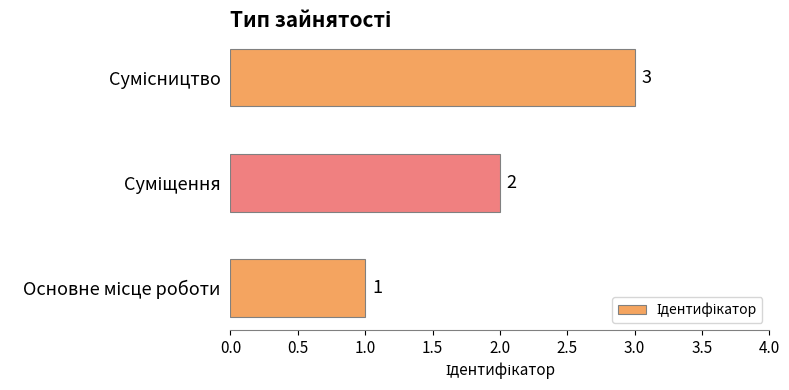

What is the sum of all values?

6